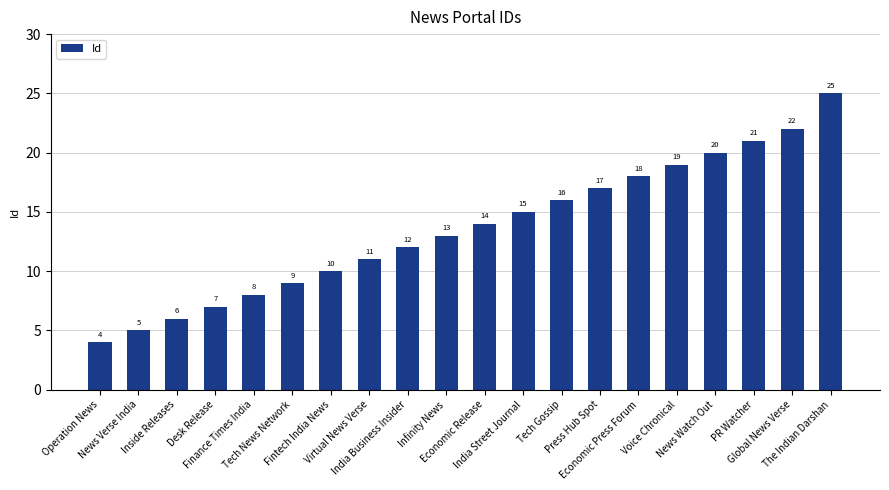

Are the bars grouped side by side (vs. stacked)?

No